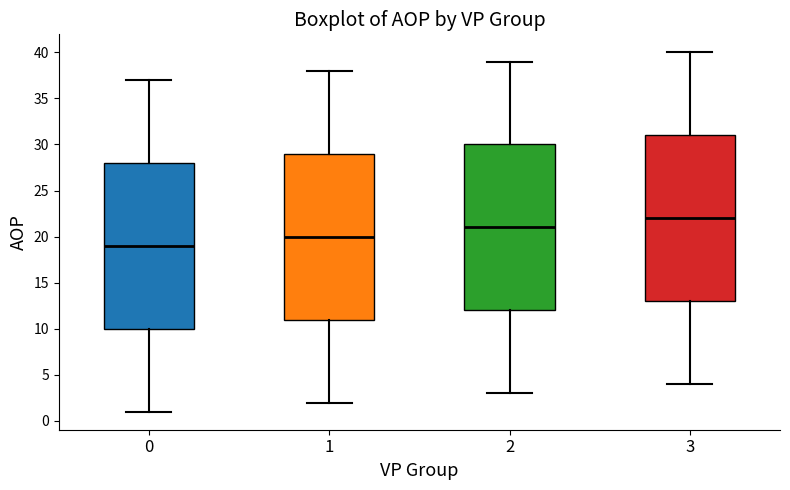

Which box's median line is the lowest?

0